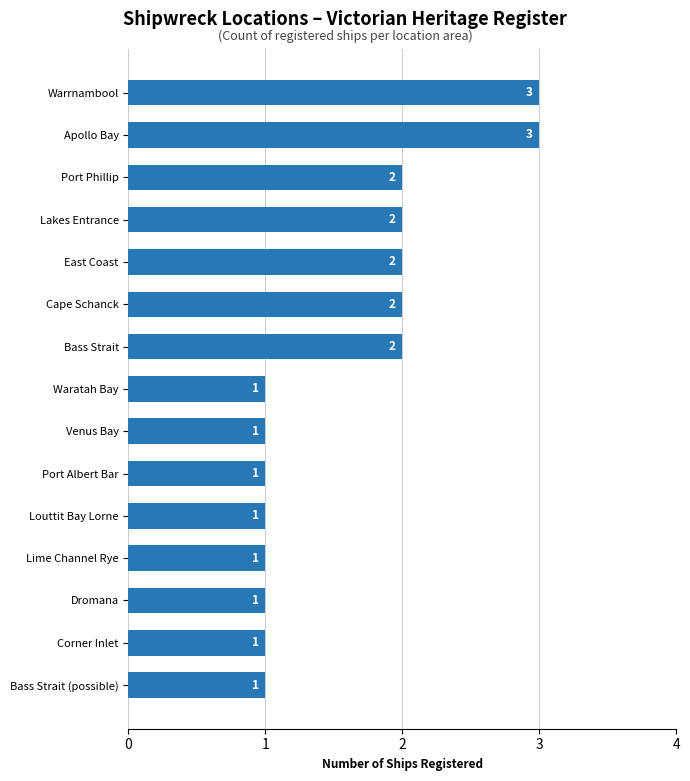

How many values are between 1 and 2?

13